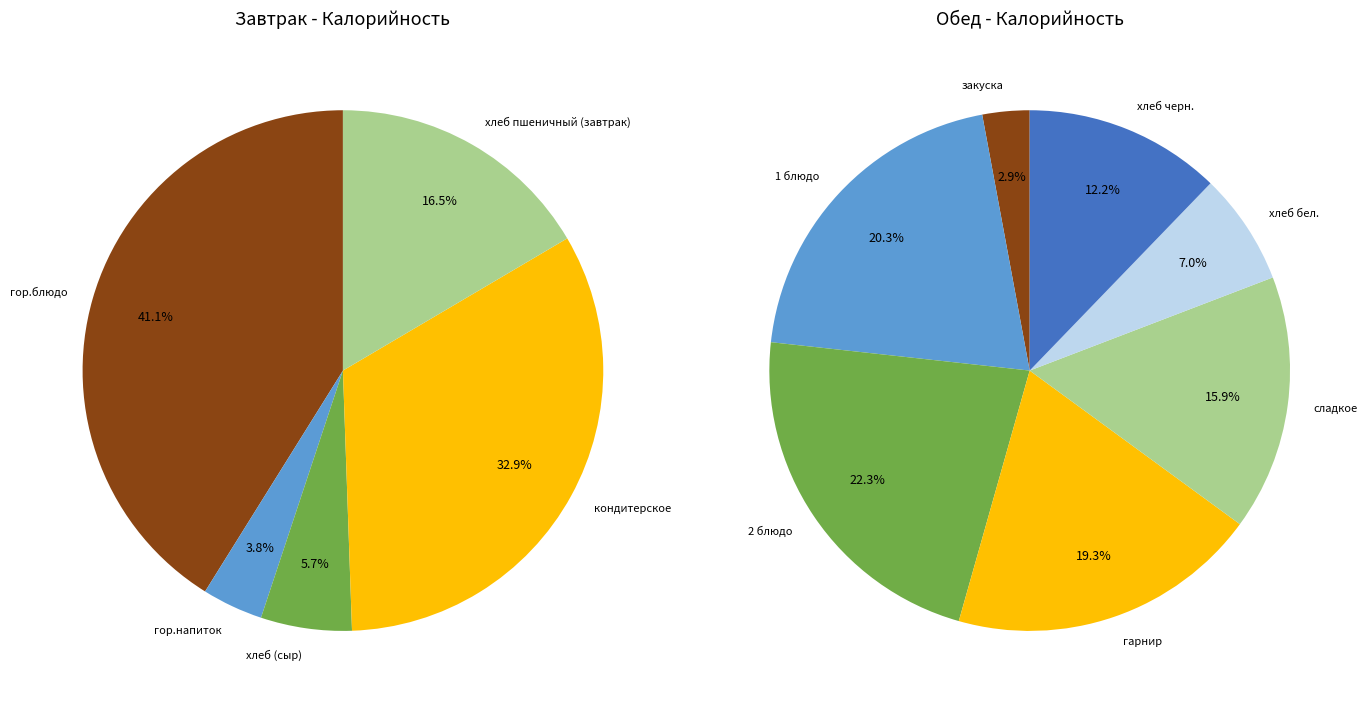

True or false: 2 блюдо accounts for 21% of the total.

False